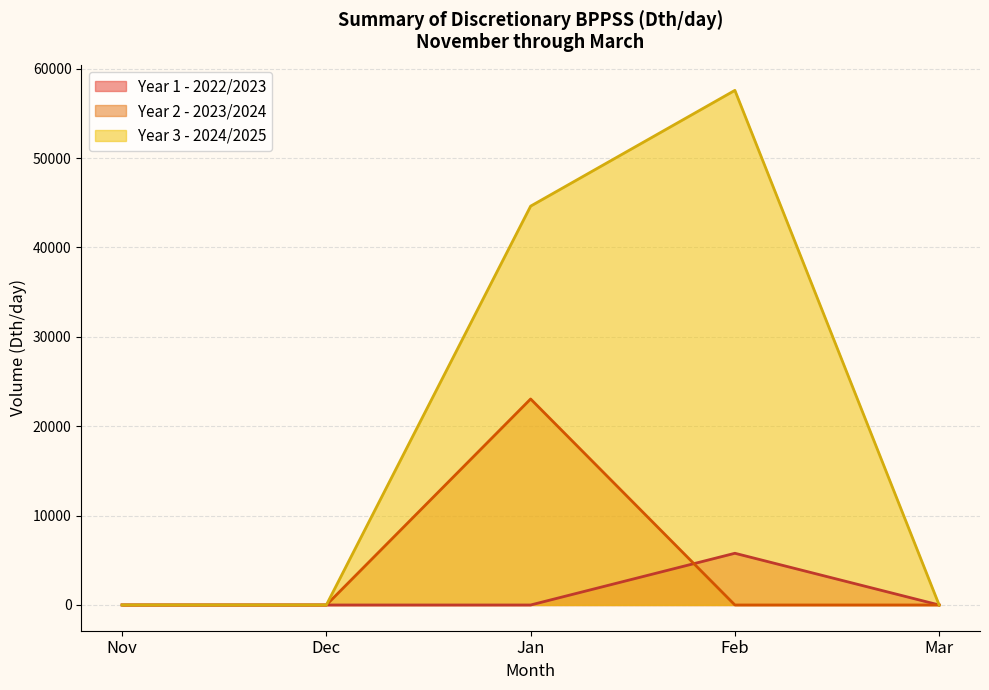

Which category has the highest value in the Year 3 - 2024/2025 series?

Feb